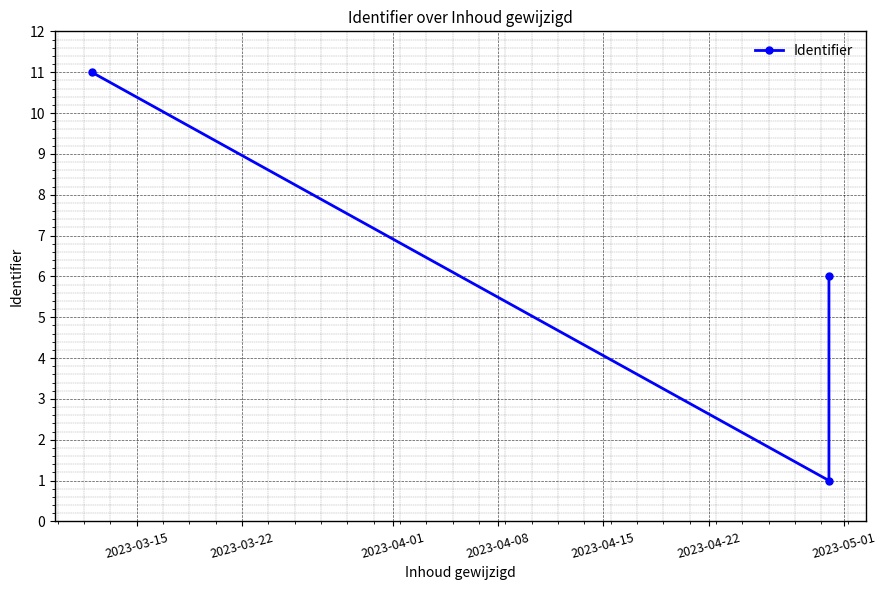

What is the difference between the maximum and minimum values?

10